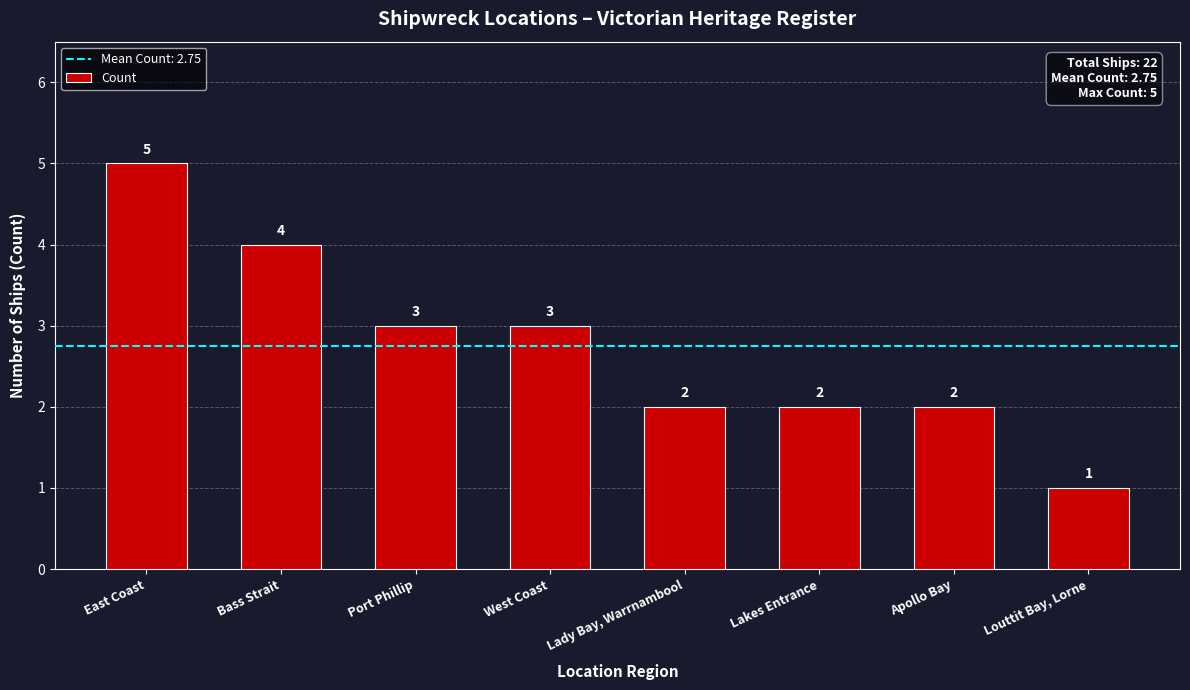

What is the difference between the second highest and minimum values?

3